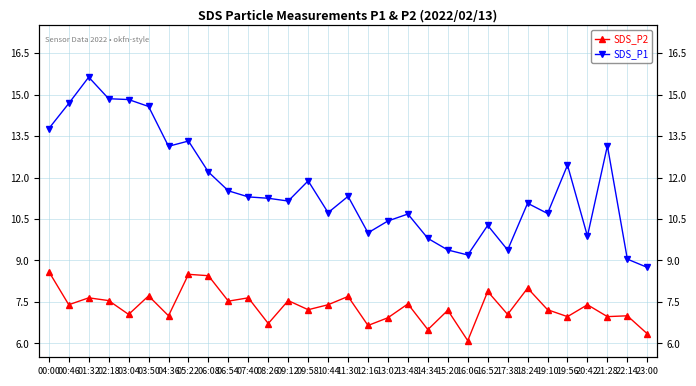

Reading right to left, extract all data points from this chart.

SDS_P1: 8.8	9.1	13.2	9.9	12.4	10.7	11.1	9.4	10.3	9.2	9.4	9.8	10.7	10.4	10.0	11.3	10.7	11.9	11.2	11.2	11.3	11.5	12.2	13.3	13.1	14.6	14.8	14.8	15.6	14.7	13.8
SDS_P2: 6.3	7.0	7.0	7.4	7.0	7.2	8.0	7.0	7.9	6.1	7.2	6.5	7.4	6.9	6.7	7.7	7.4	7.2	7.5	6.7	7.7	7.5	8.4	8.5	7.0	7.7	7.0	7.5	7.7	7.4	8.6